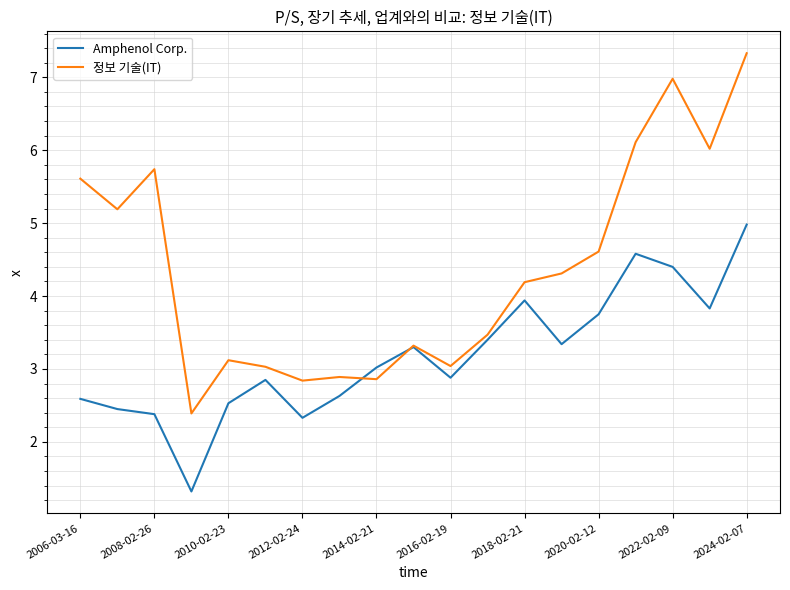

What is the average value of the 정보 기술(IT) series?

4.4